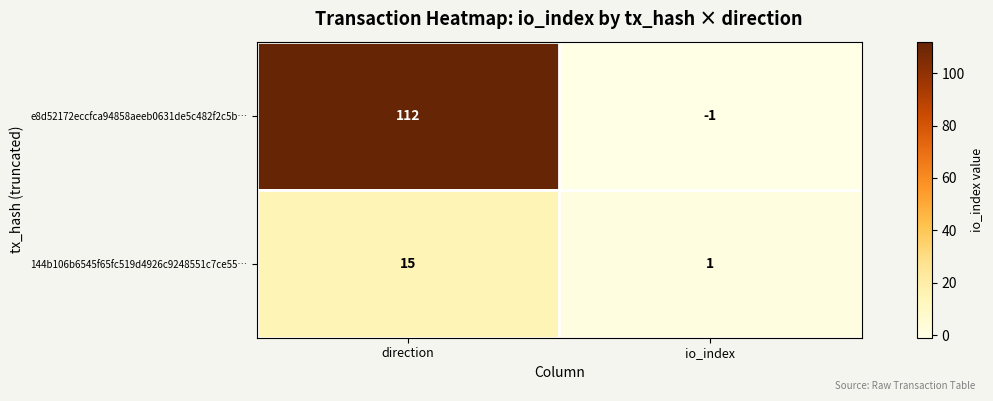

What is the approximate value of 144b106b6545f65fc519d4926c9248551c7ce55… at direction, to the nearest 5?

15